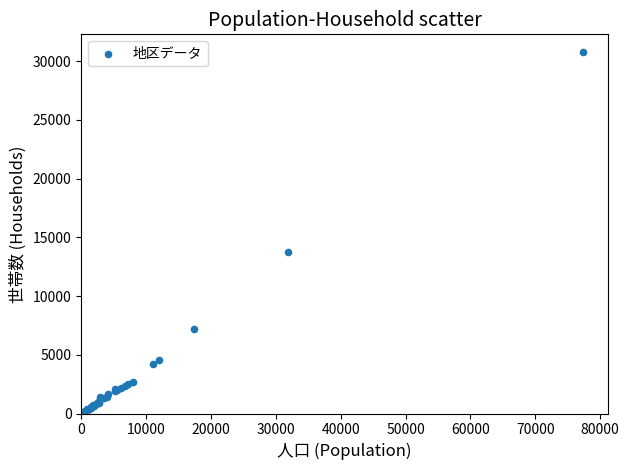

What Y value in the scatter plot is closest to 15428?

13792